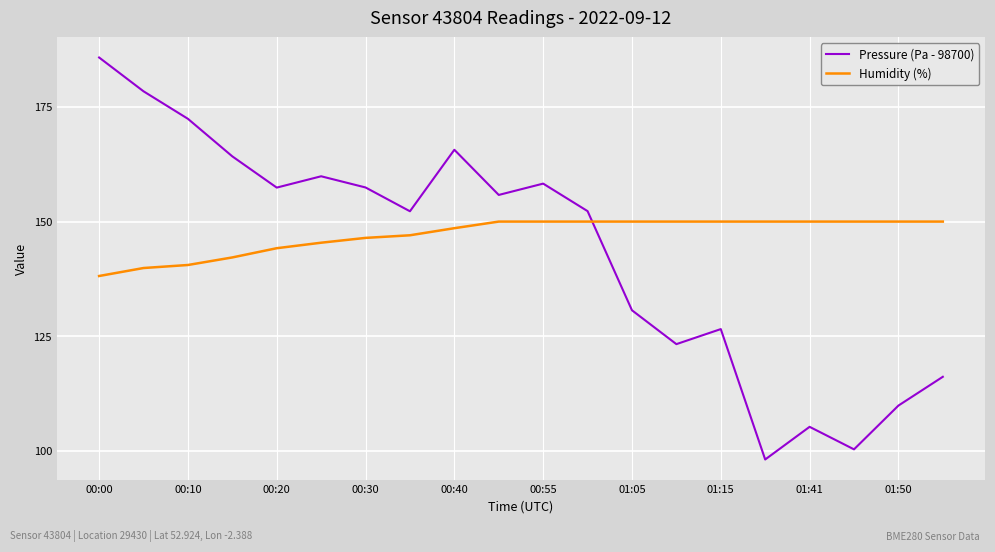

Which series has the widest spread of values?

Pressure (Pa - 98700)